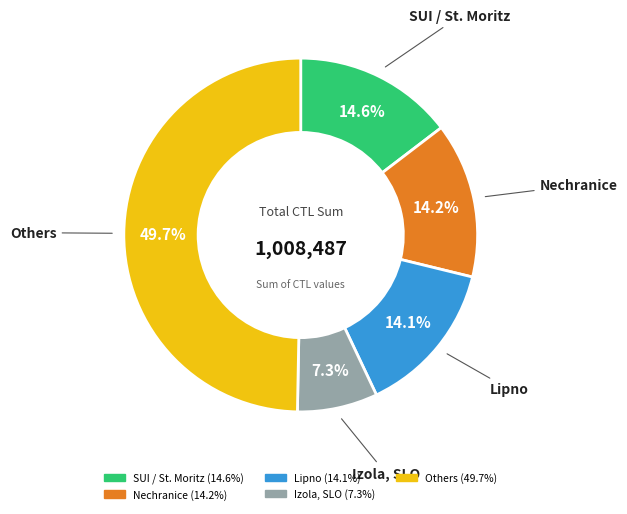

How many slices are in this pie chart?

5